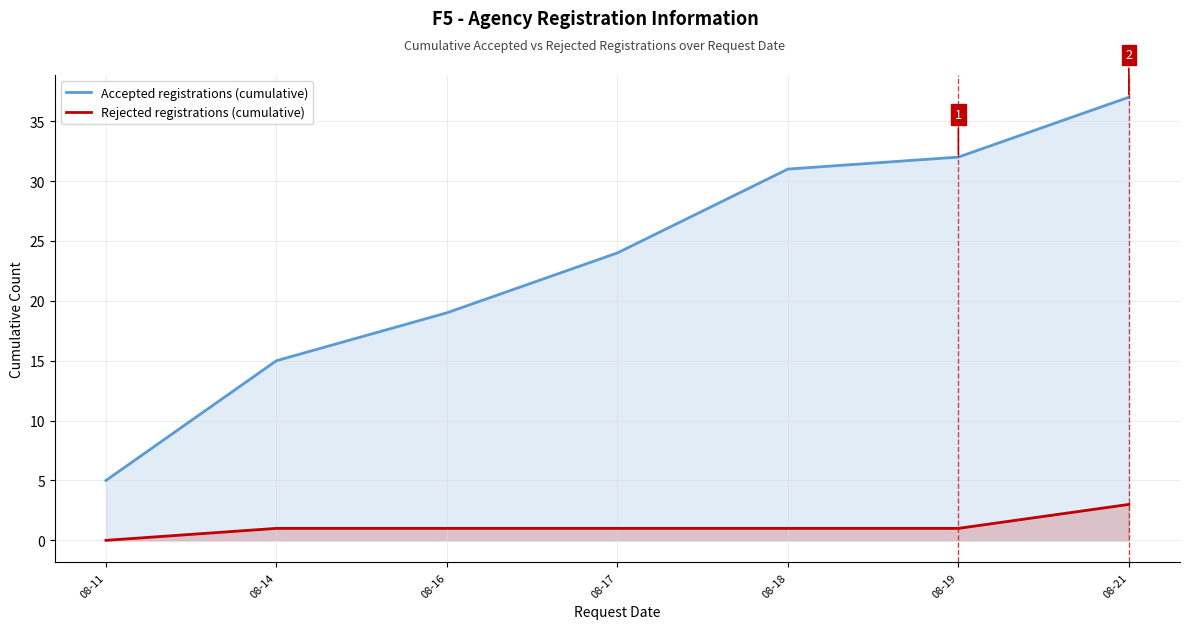

The Rejected registrations (cumulative) series shows 2 at 08-17. True or false?

False